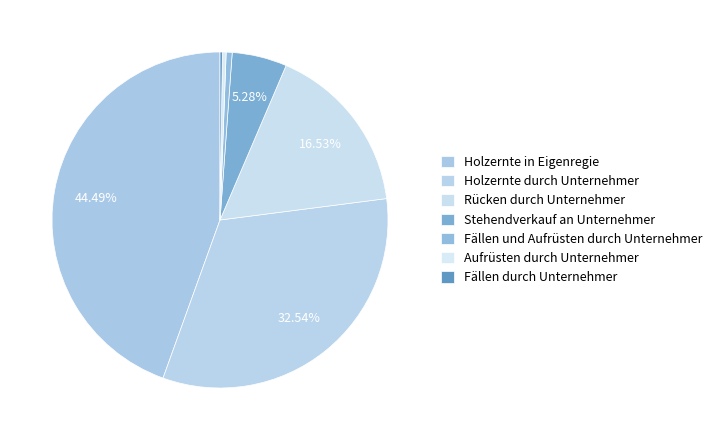

To the nearest percent, what is the difference between the largest and smallest slice percentages?

44%